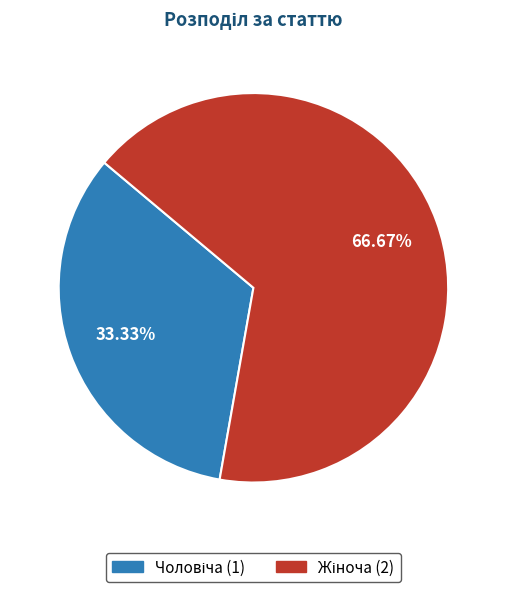

Does any single category account for the majority?

Yes